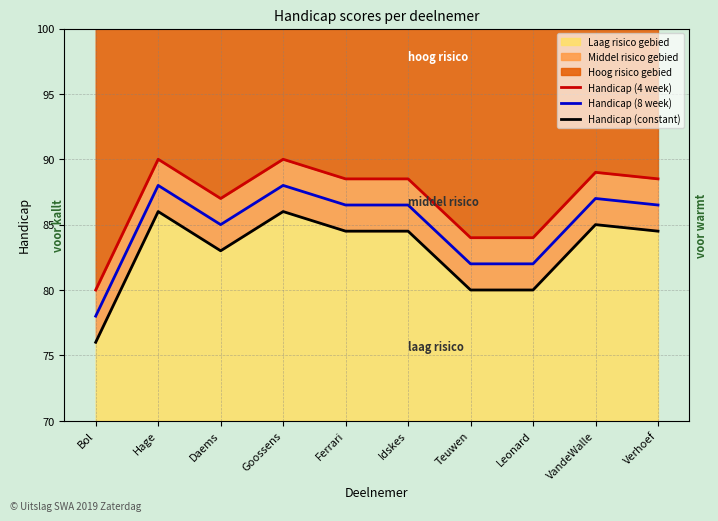

What is the minimum value for Handicap (constant)?

76.0